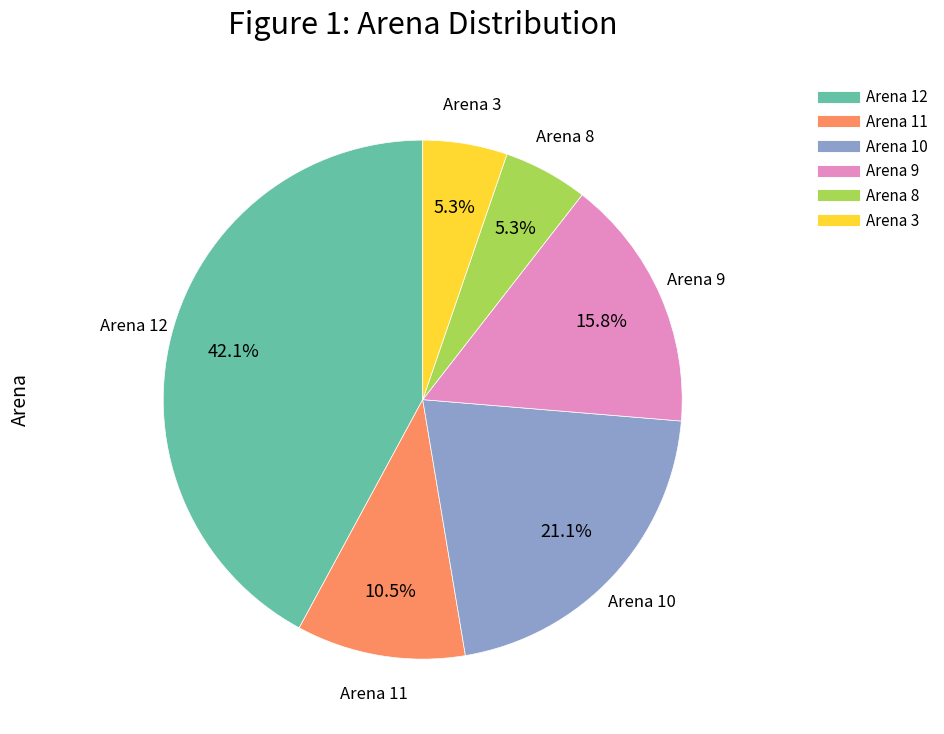

Which category has the biggest portion of the pie?

Arena 12